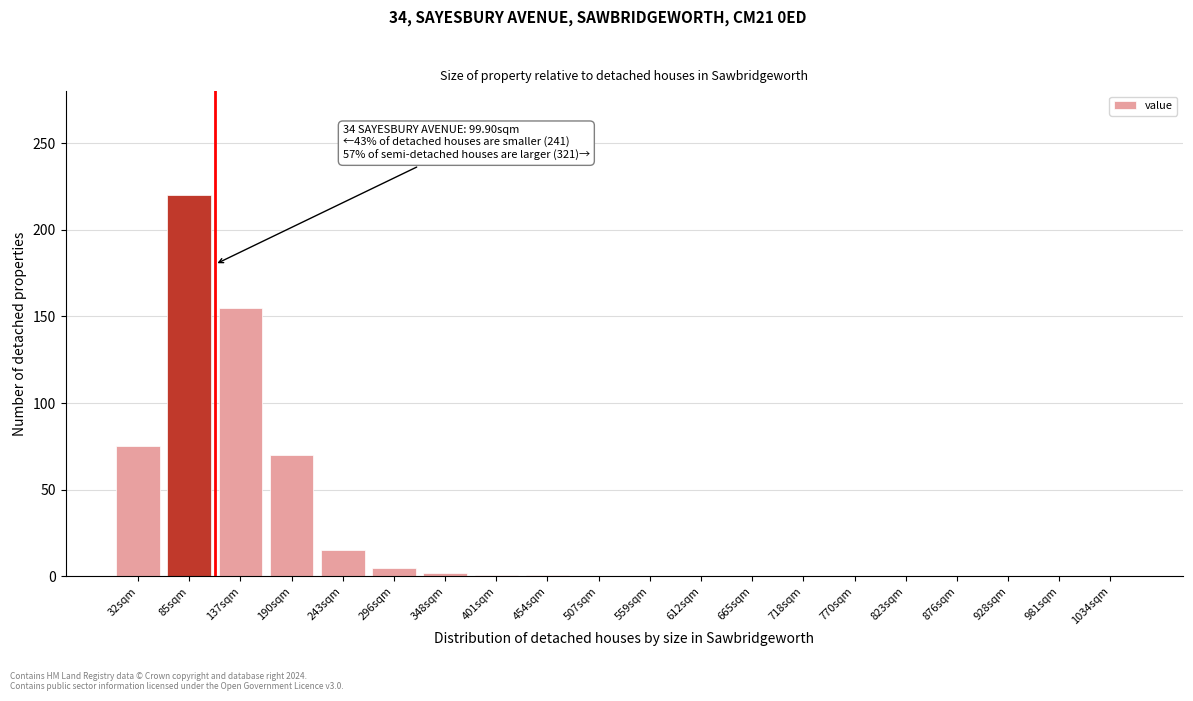

True or false: the data shows 0 at 1034sqm.

True